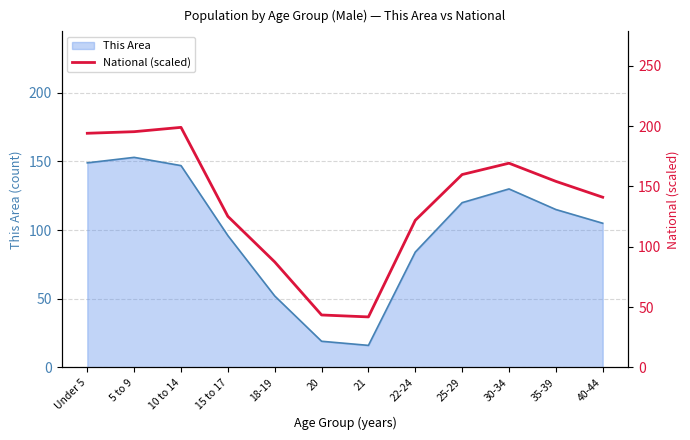

True or false: This Area has a value of 105 at 40-44.

True